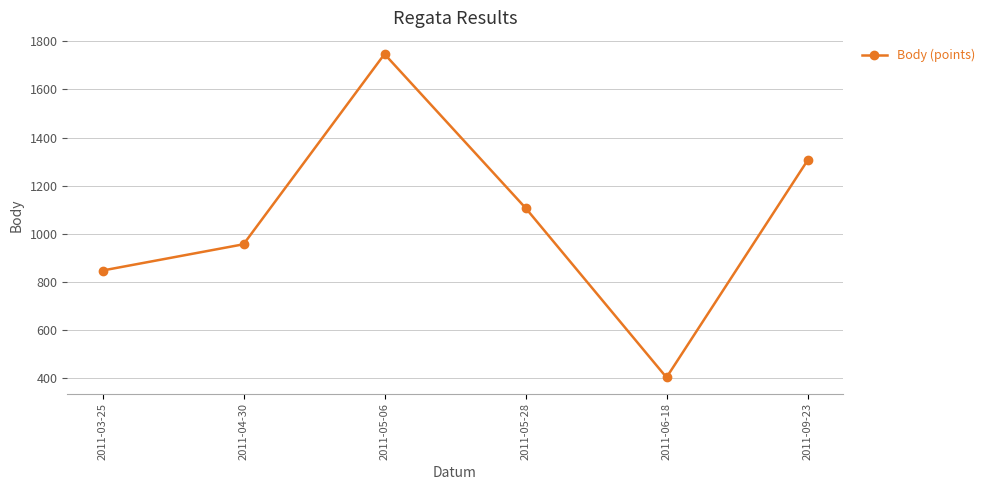

What is the difference between the maximum and second lowest values?

899